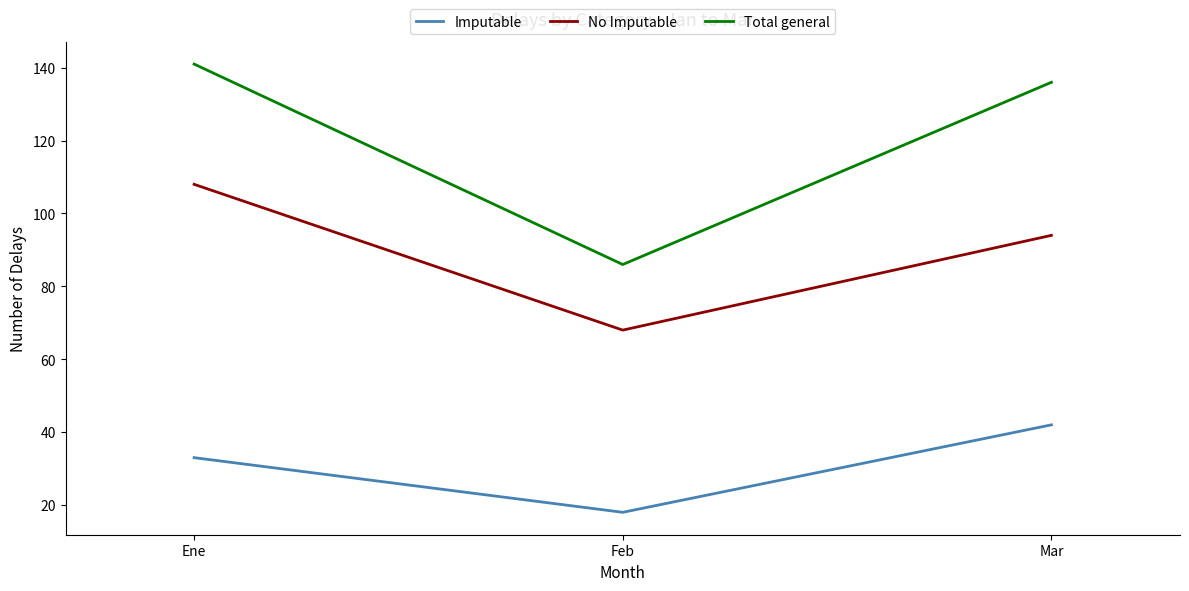

How many values in the Total general series are below 136?

1